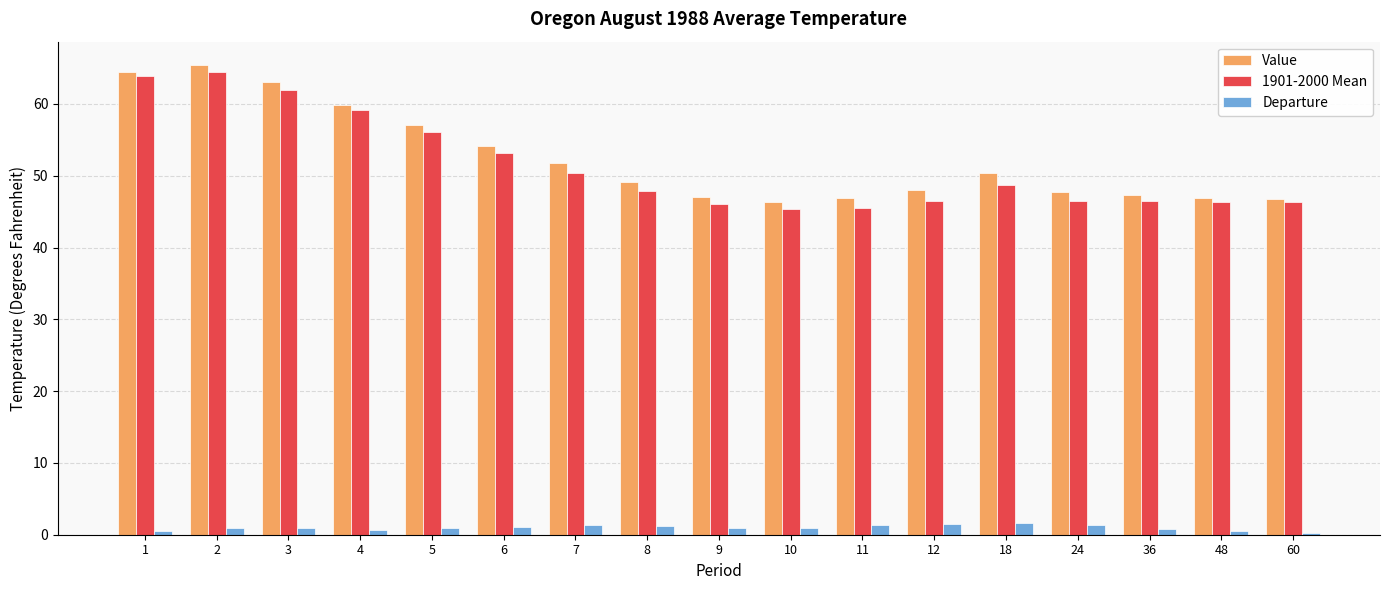

At how many categories does at least one series exceed 26?

17